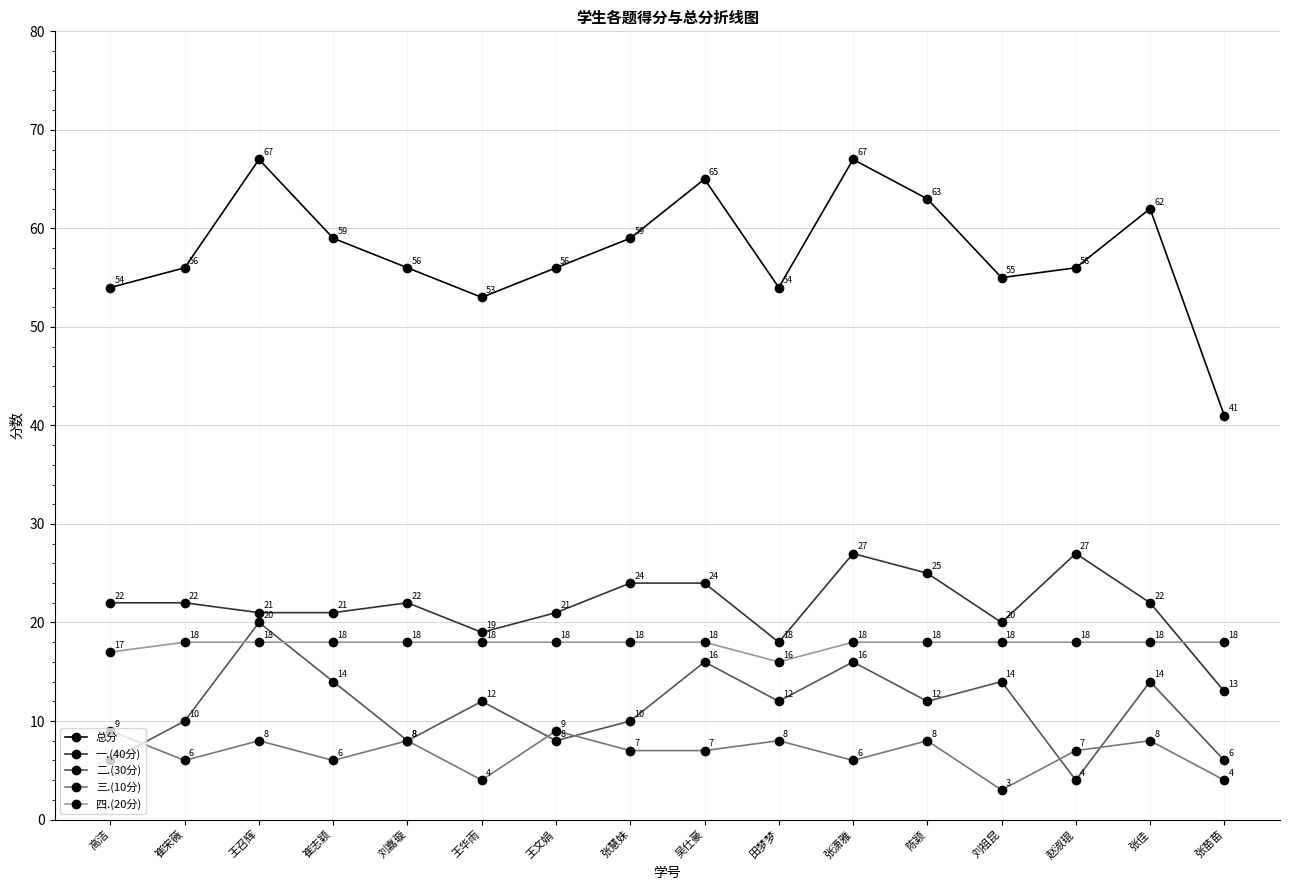

What is the label of the 8th point from the left?

张慧妹